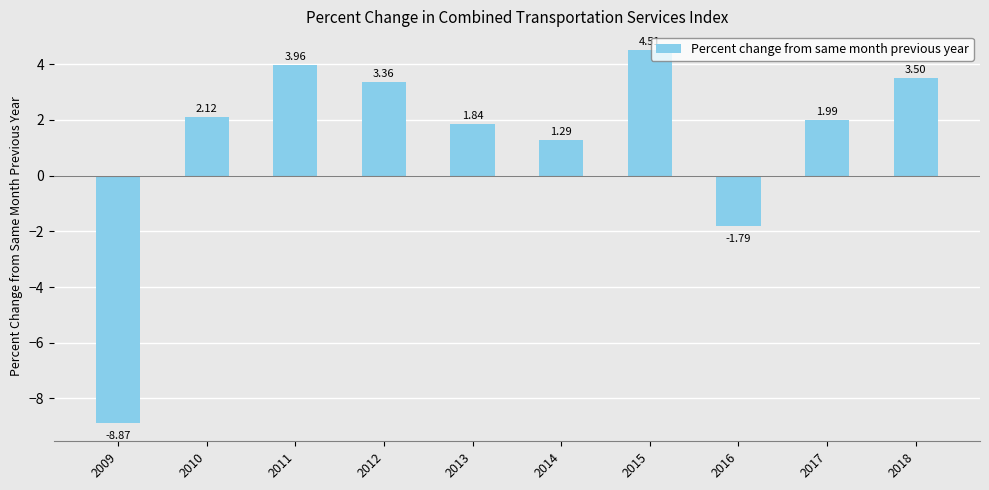

What is the minimum value shown in the chart?

-8.9